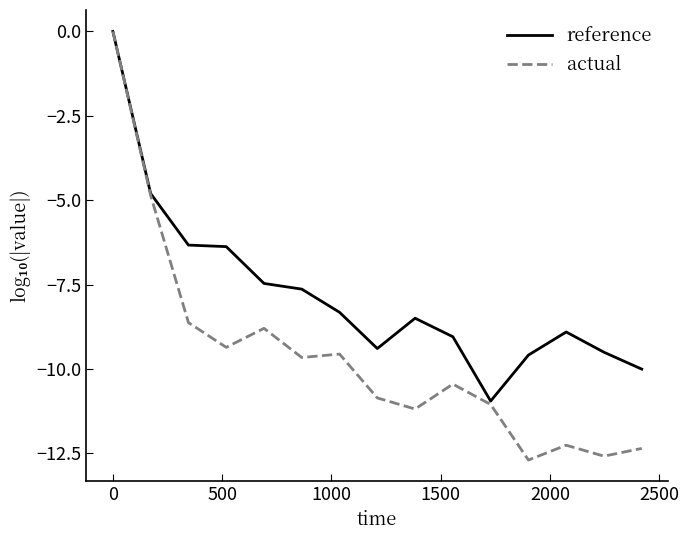

What is the minimum value for reference?

-10.9